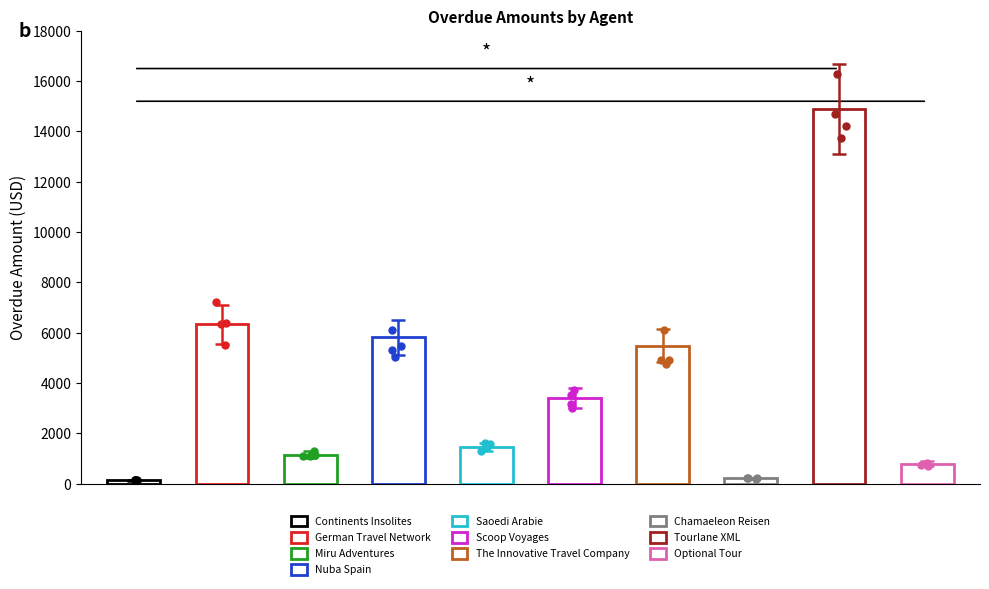

What is the change in value from Continents Insolites to Optional Tour?

+664.3